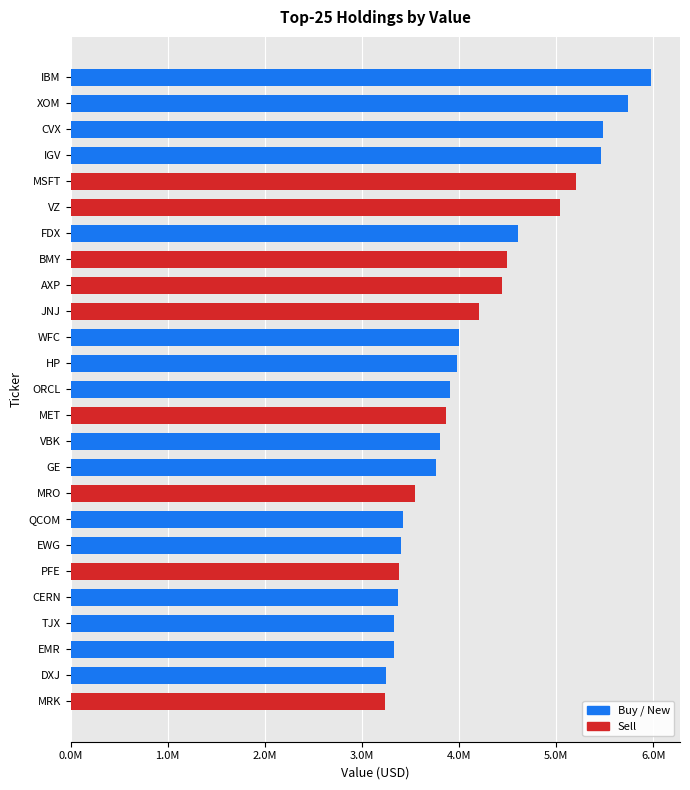

Are the bars horizontal?

Yes